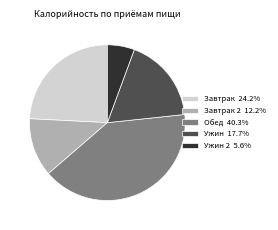

How many slices are in this pie chart?

5